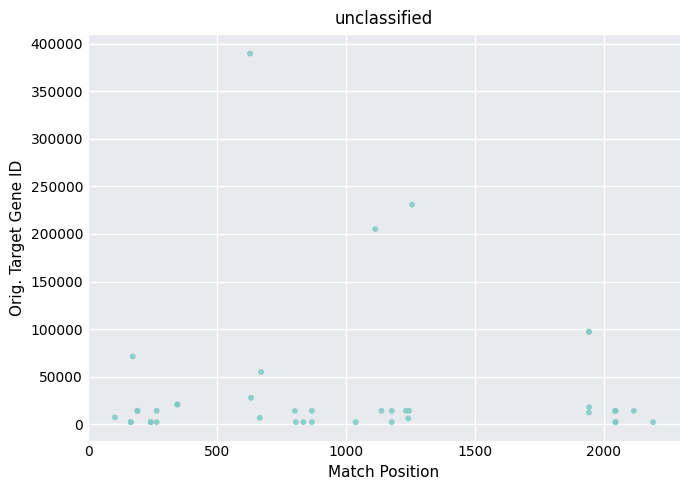

What Y value in the scatter plot is closest to 195946?

205147